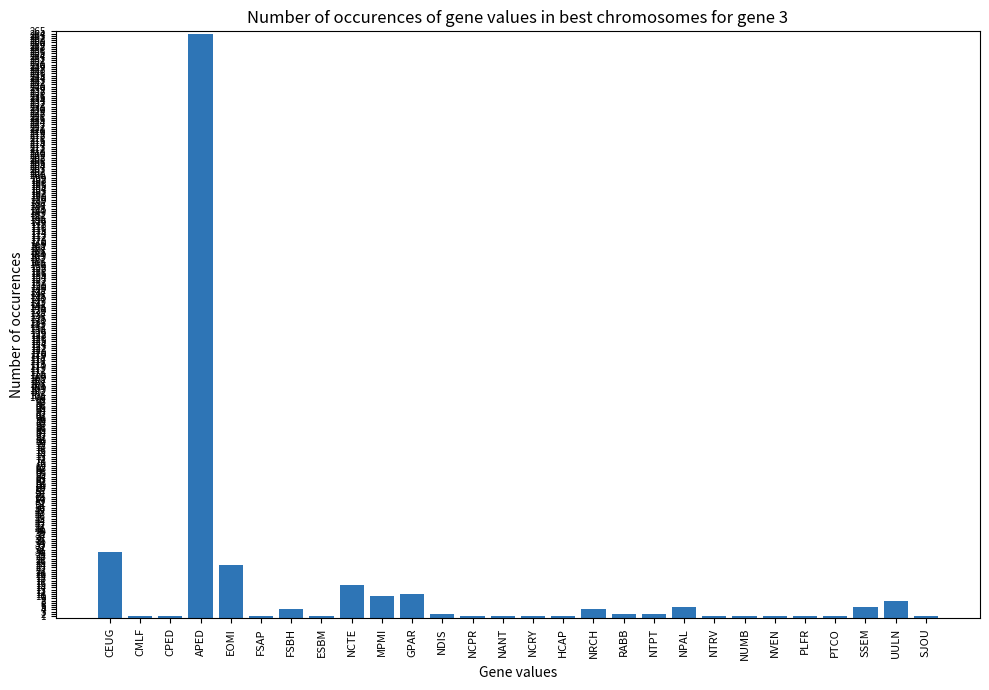

What is the maximum value shown in the chart?

264